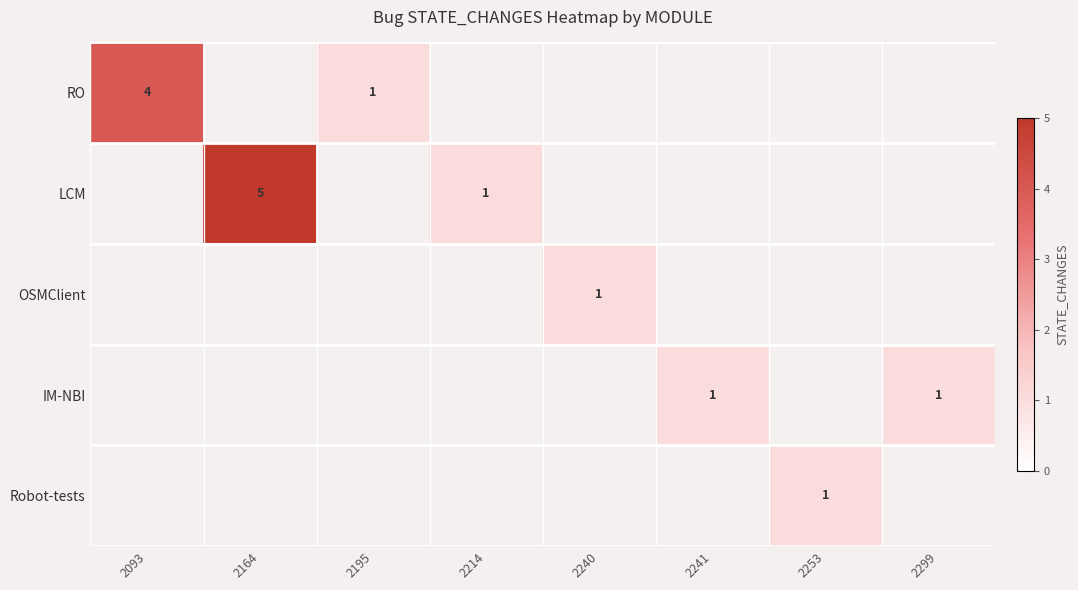

The OSMClient series shows 1 at 2240. True or false?

True